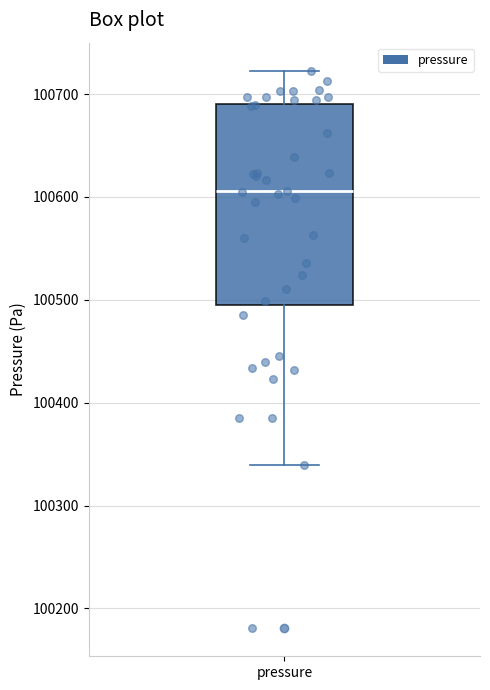

Read this box plot against the y-axis: the position of the median line, the range covered by the box, and the ends of both whiskers. The values are not printed on the chart, so give them approximately, as read against the axis.

median 100610, box 100500 to 100690, whiskers 100340 to 100720